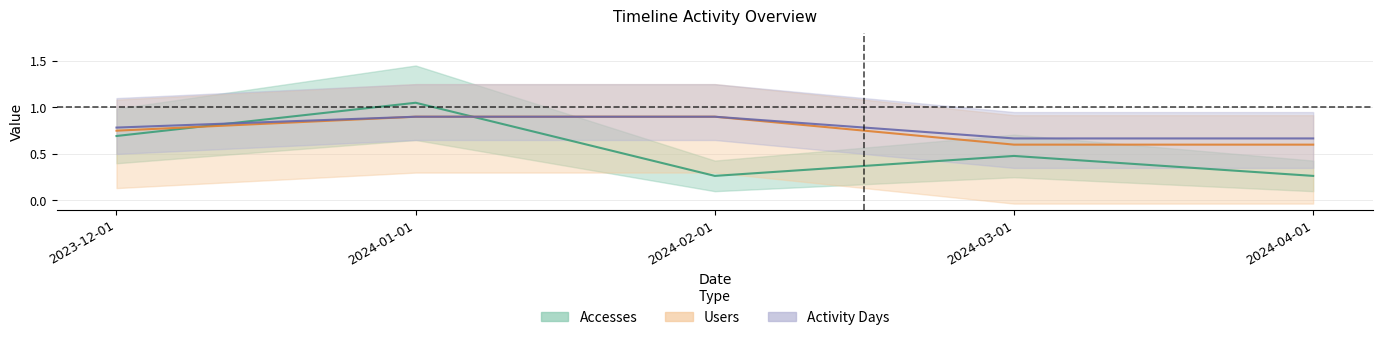

Read the Activity Days value at 2023-12-01.

0.8